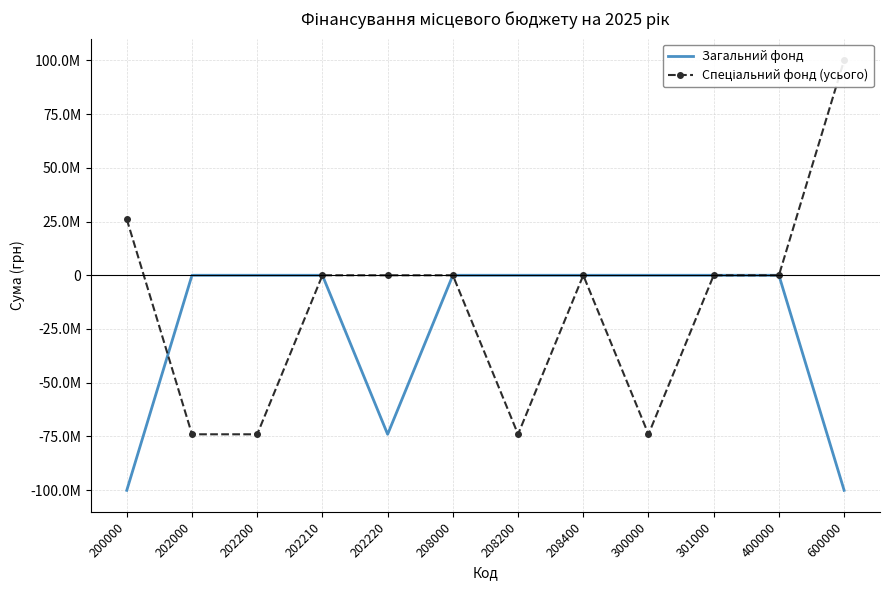

How many intersections are there between Загальний фонд and Спеціальний фонд (усього)?

1